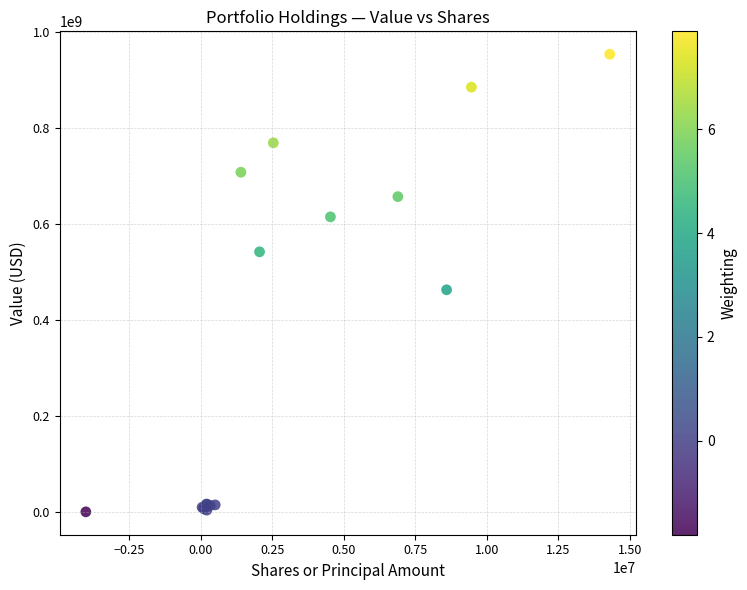

What Y value in the scatter plot is closest to 476749500?

462625000